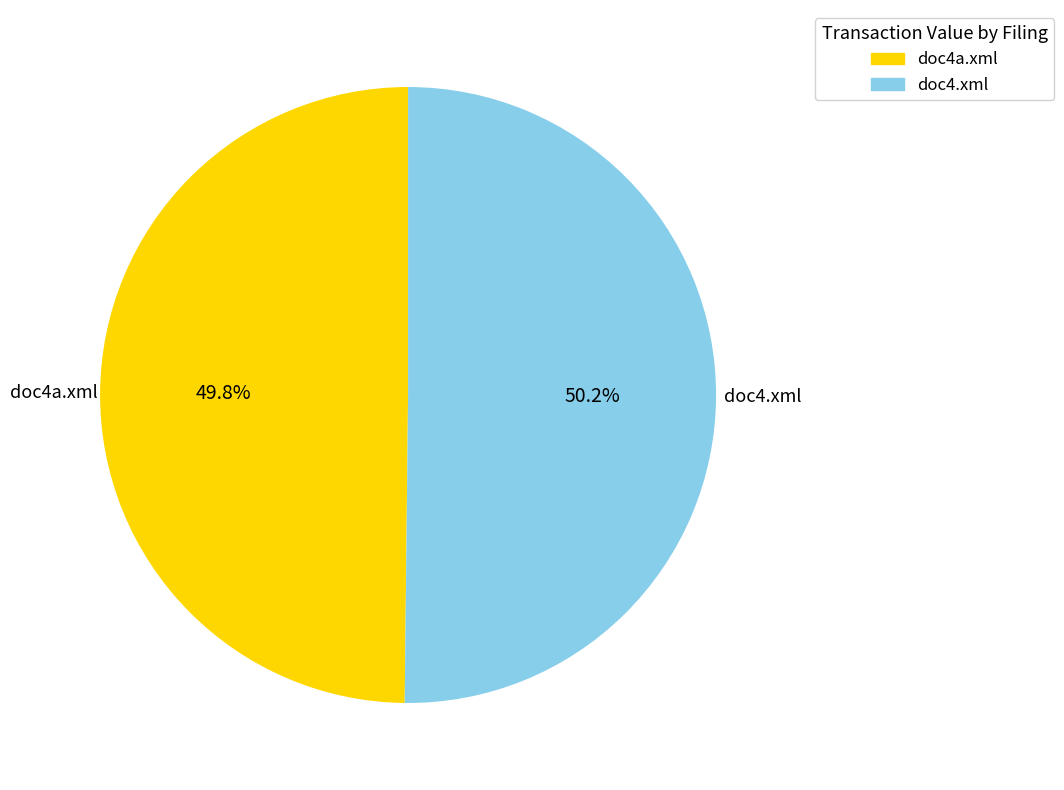

Count the number of slices in the pie.

2